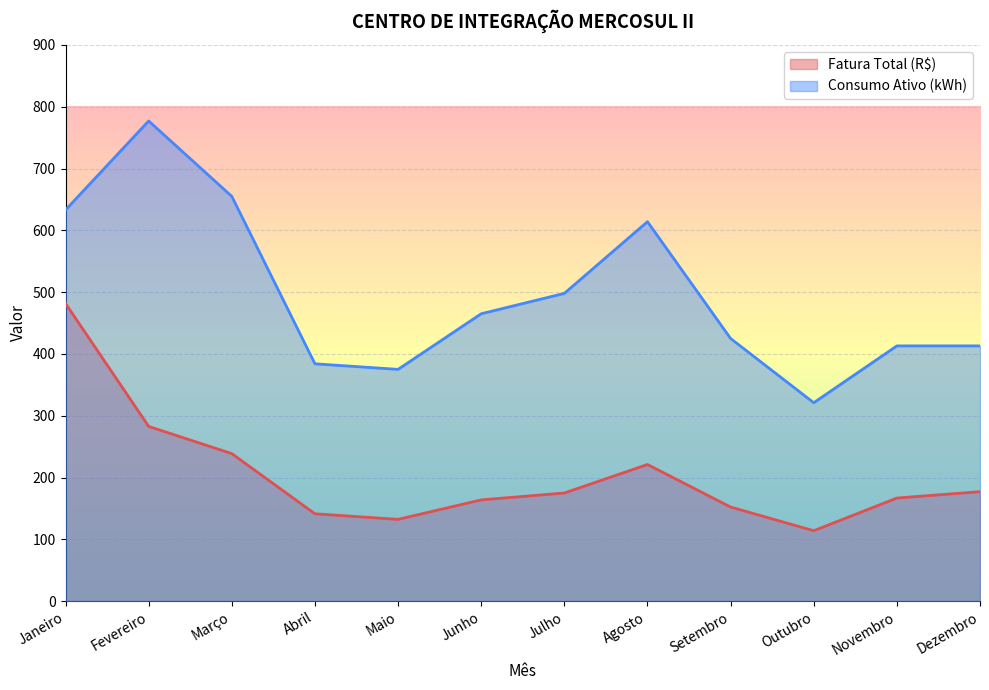

True or false: Consumo Ativo (kWh) and Fatura Total (R$) intersect in this chart.

False